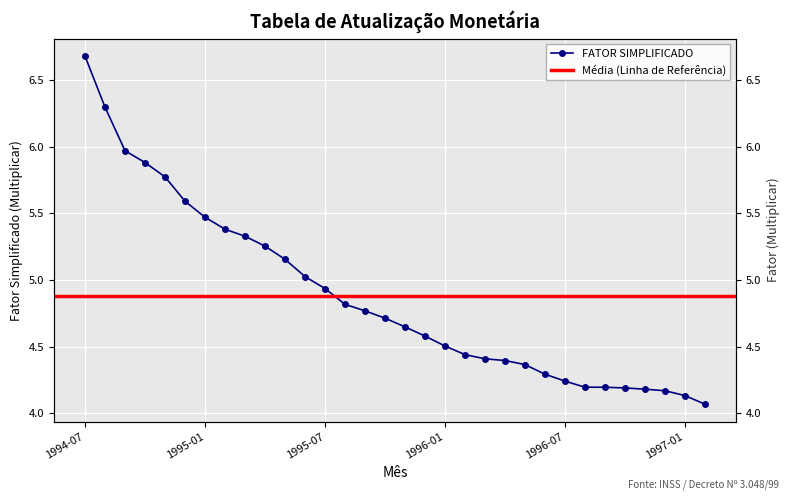

What is the smallest value displayed?

4.1